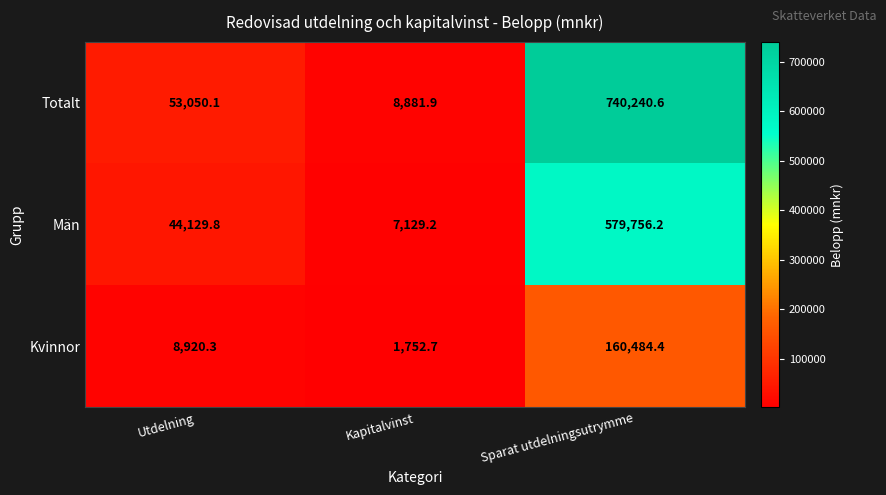

At how many categories does at least one series exceed 265226?

1